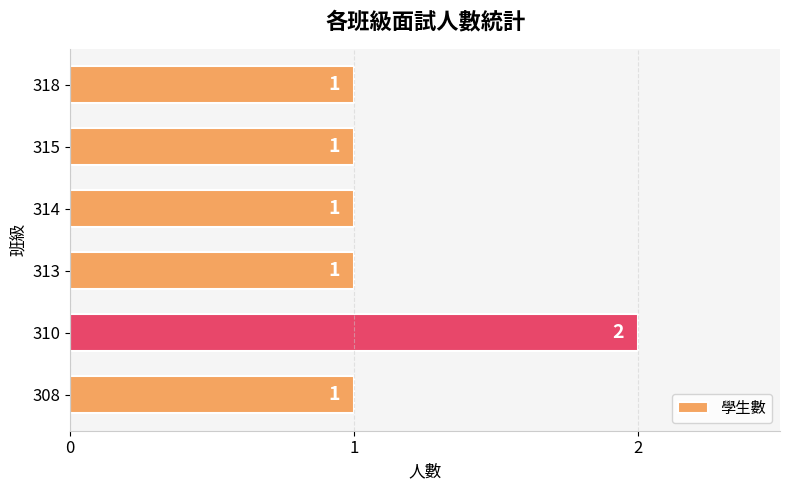

Are the bars grouped side by side (vs. stacked)?

No